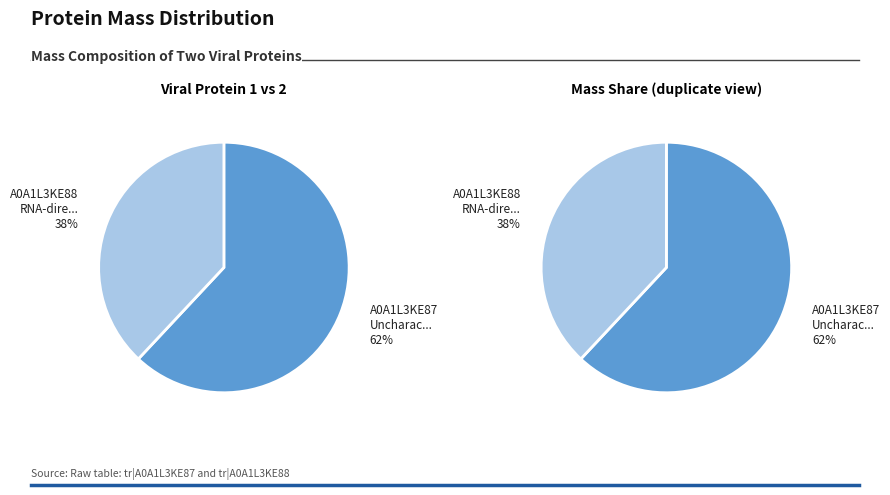

Approximately how many times larger is the value at tr|A0A1L3KE87|A0A1L3KE87_9VIRU compared to tr|A0A1L3KE88|A0A1L3KE88_9VIRU?

1.6